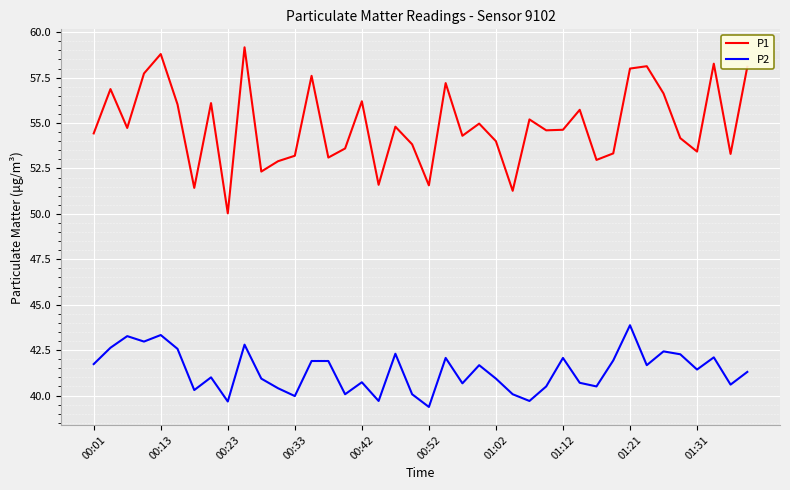

Which series has the largest range (max minus min)?

P1